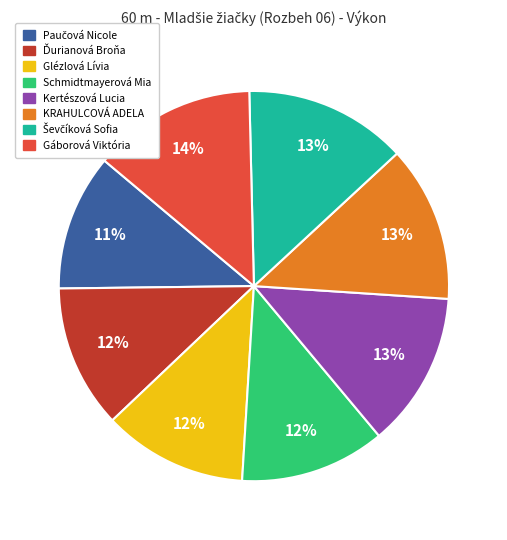

Is the sum of Schmidtmayerová Mia and Kertészová Lucia greater than half?

No